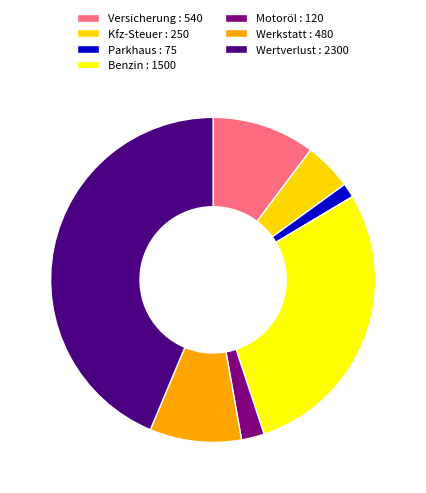

True or false: Benzin accounts for 28% of the total.

True